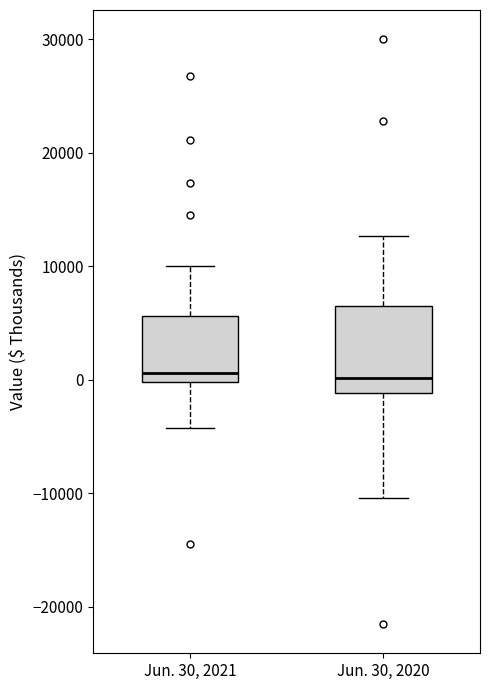

Where is the upper edge of the box for Jun. 30, 2020 on the y-axis? The values are not printed on the chart, so give them approximately, as read against the axis.

7000